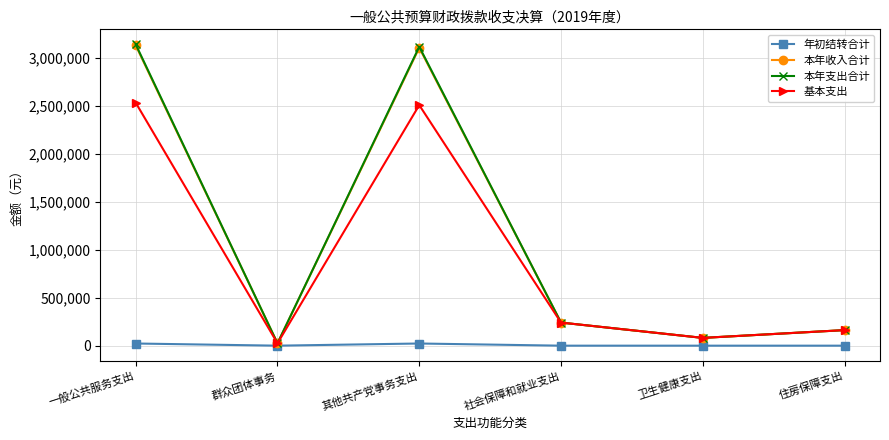

What is the highest value of the 本年收入合计 series?

3129291.8